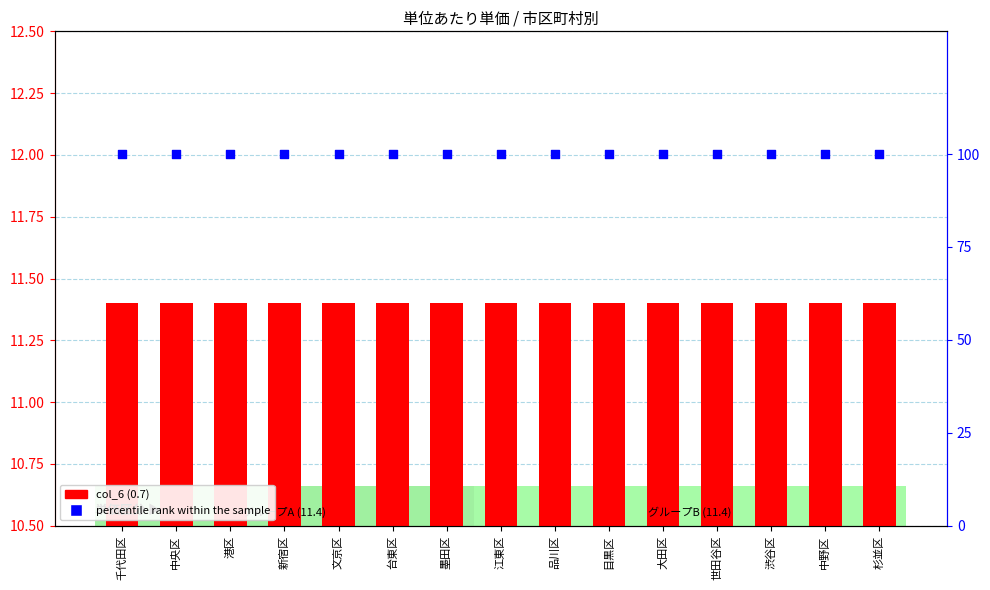

Which series has the largest total across all categories?

percentile rank within the sample